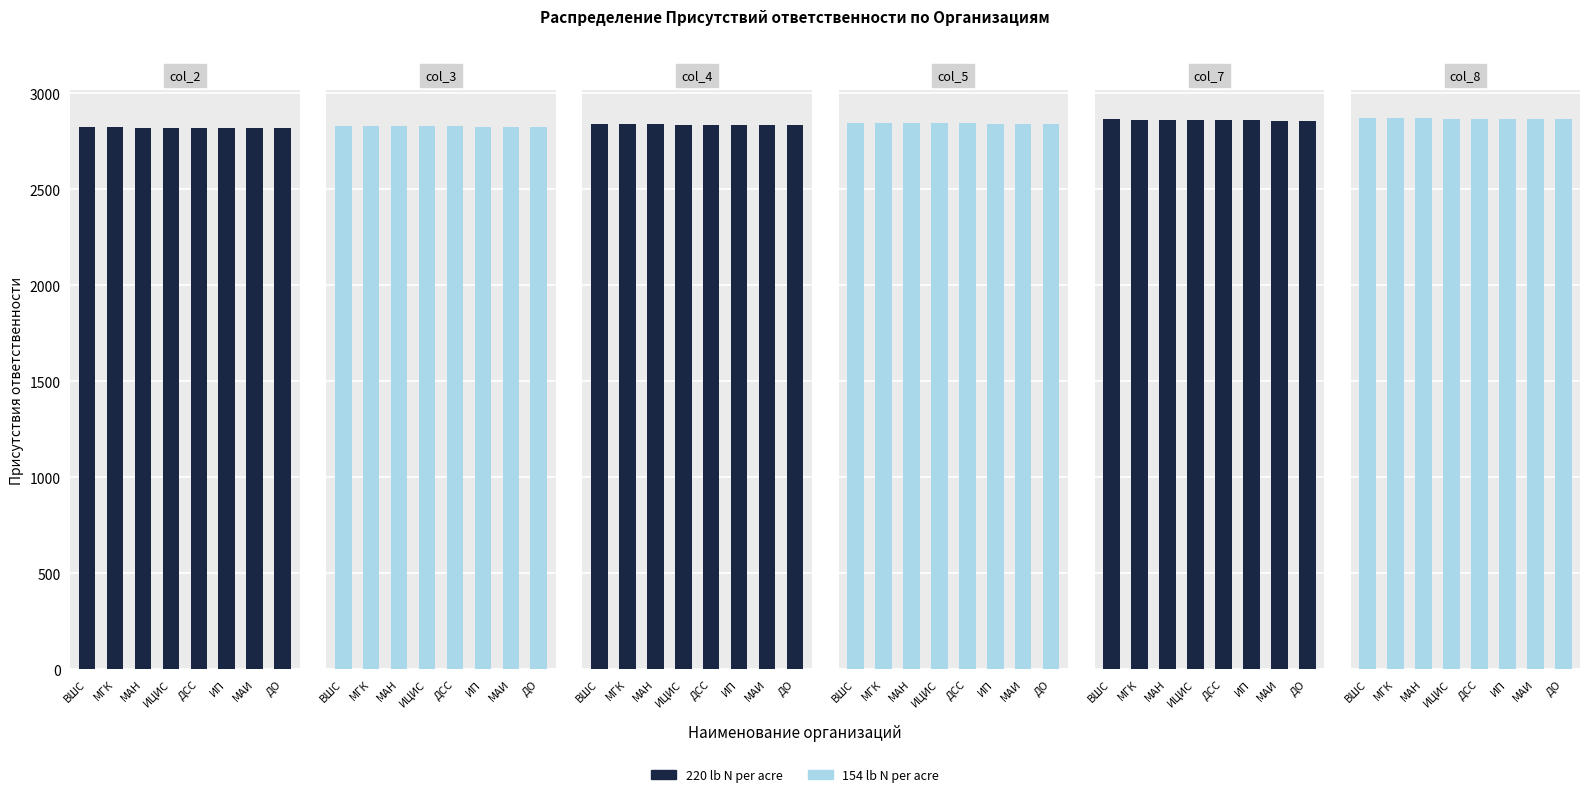

The value of col_5 at ДО is 1698. True or false?

False